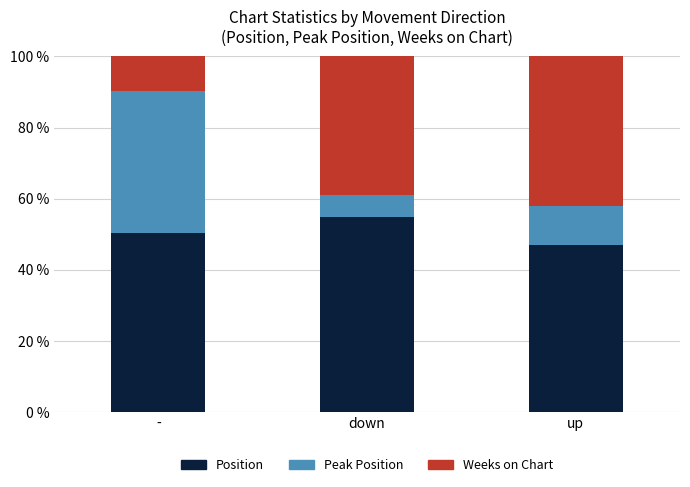

Reading left to right, transcribe the values for Position.

50.5	54.9	46.9